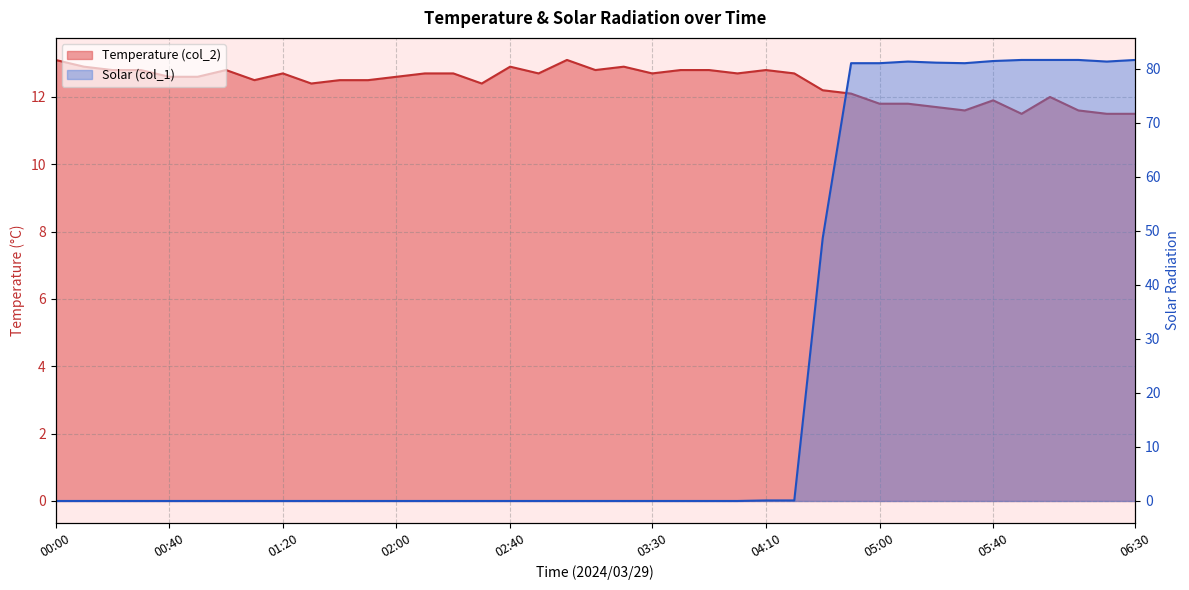

True or false: Temperature (col_2) and Solar (col_1) cross at least once.

True